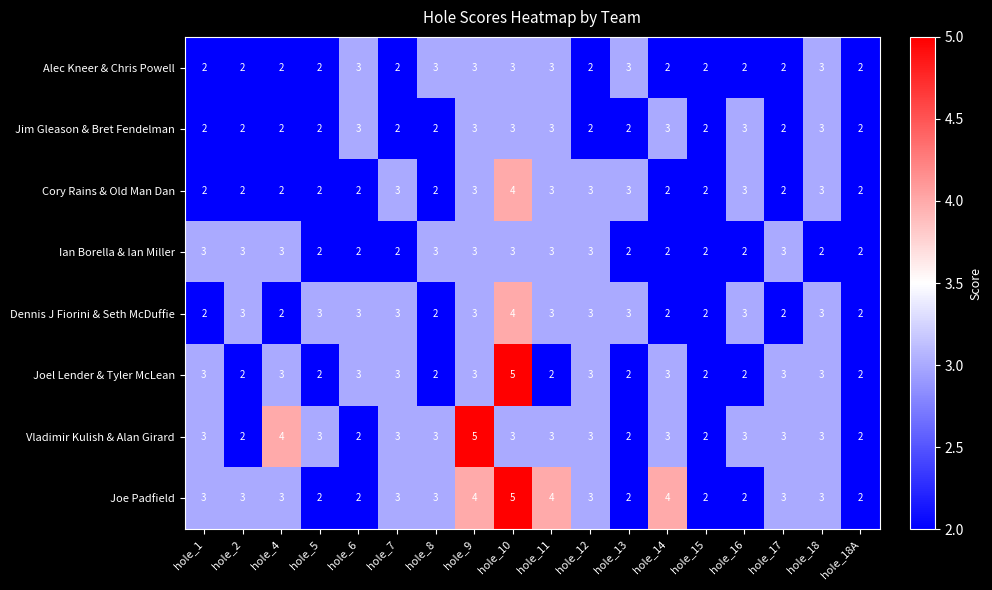

Count the number of data series in this chart.

8